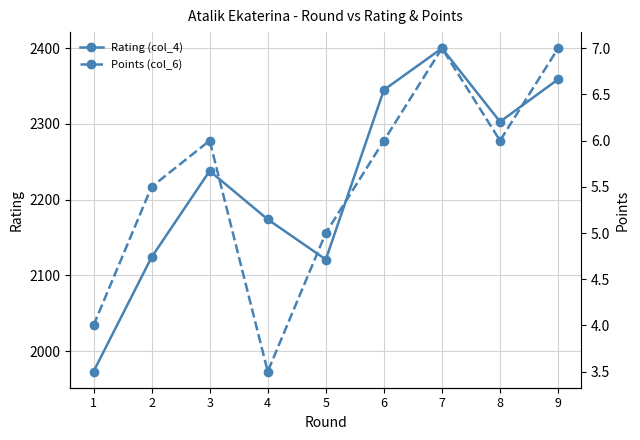

Is it true that Points (col_6) equals 10.4 at 6?

False